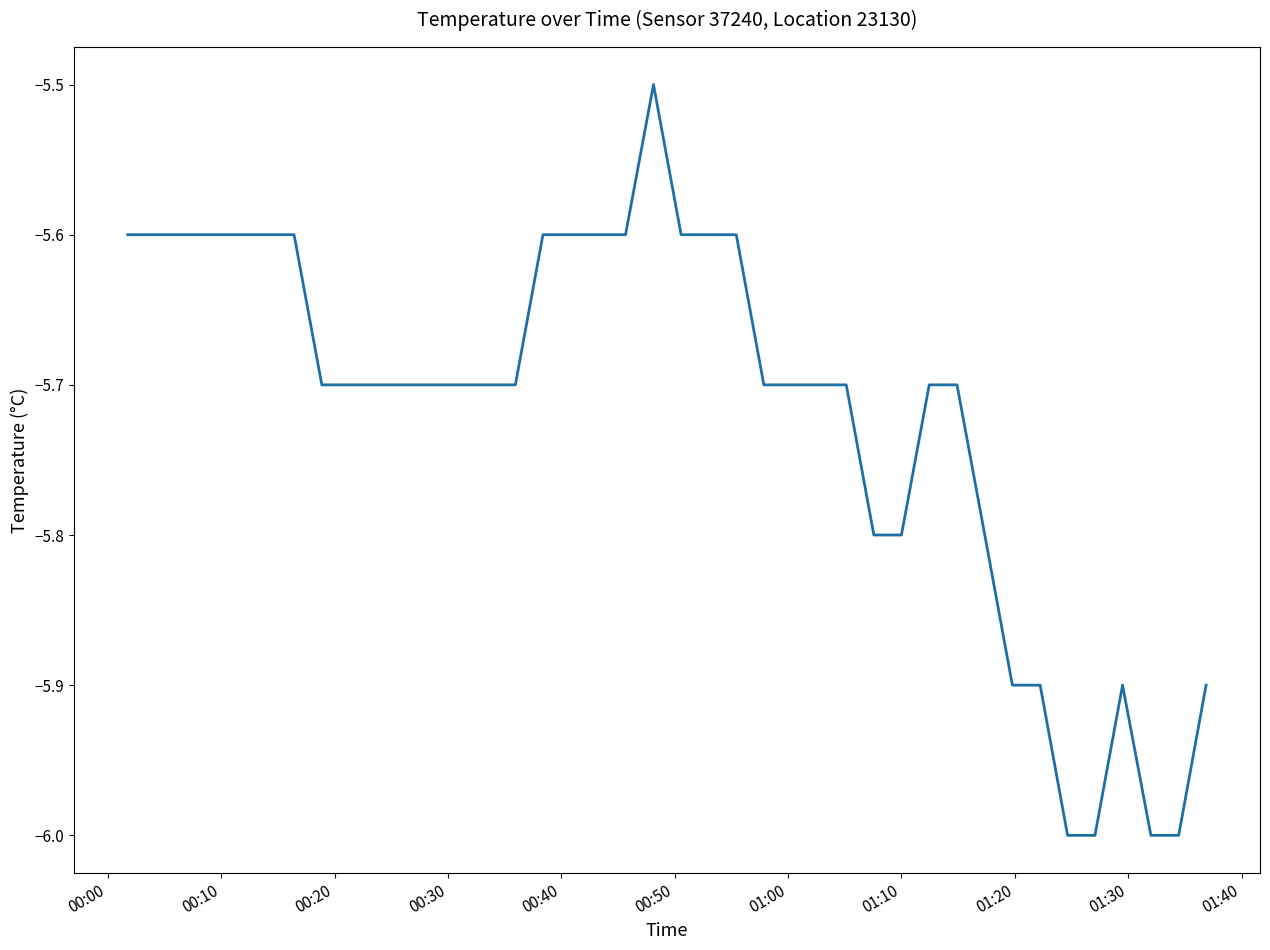

What is the smallest value displayed?

-6.0